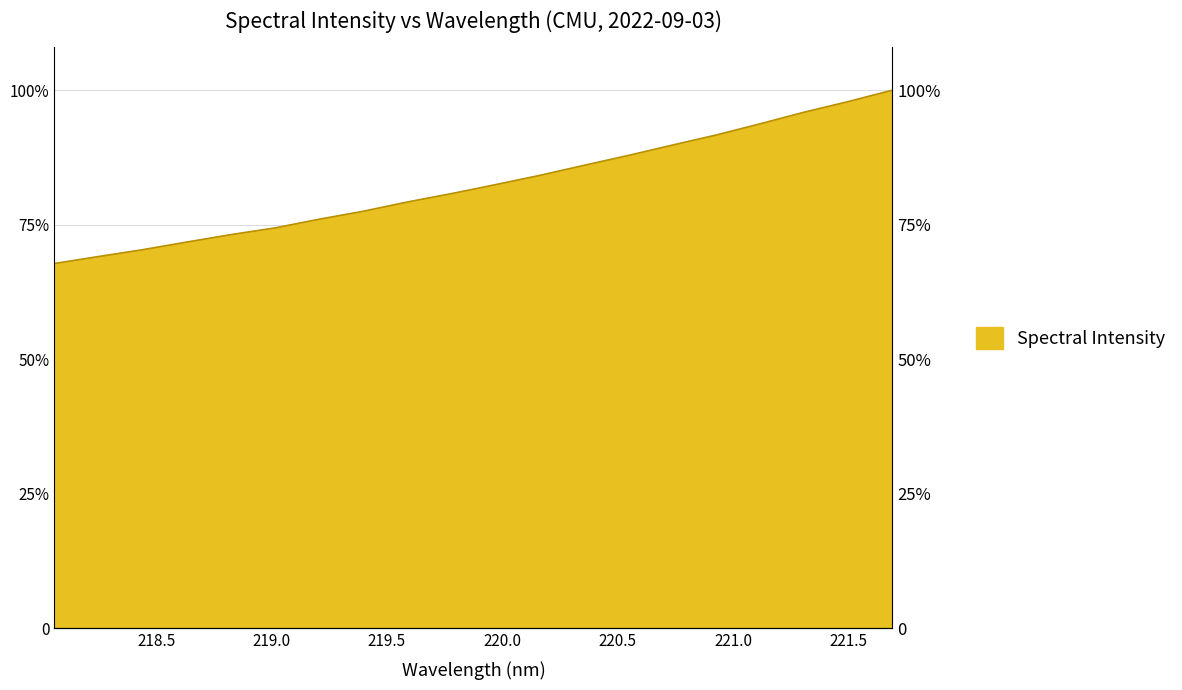

Does the chart have visible grid lines?

No